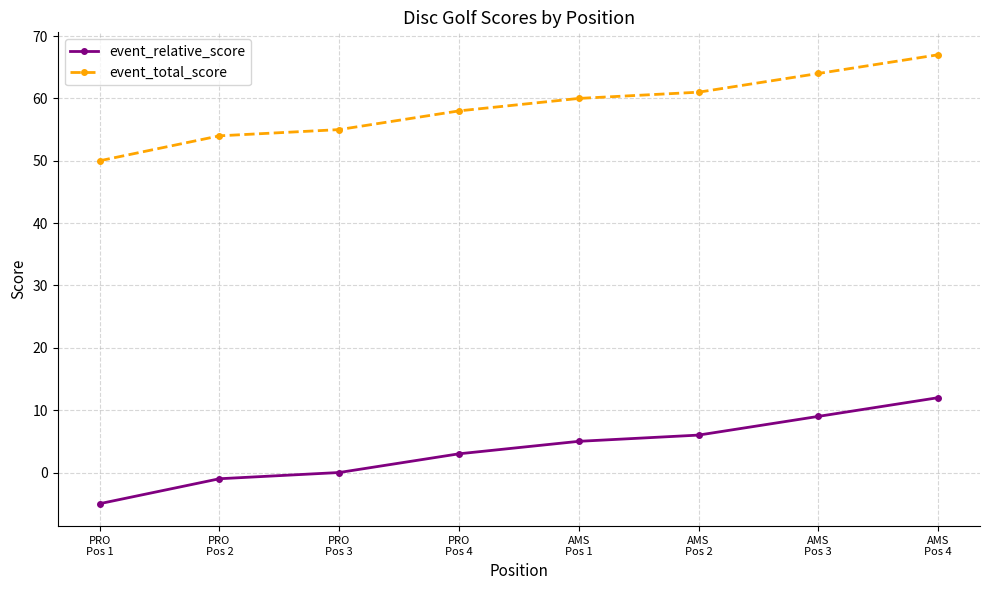

What is the approximate value of event_total_score at PRO
Pos 1, to the nearest 10?

50